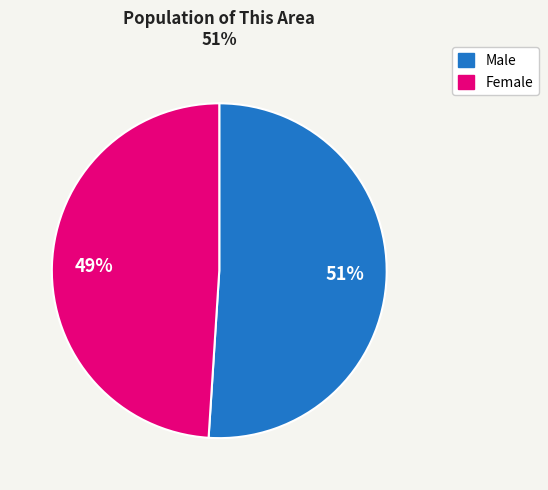

The Male slice represents 51% of the pie. True or false?

True